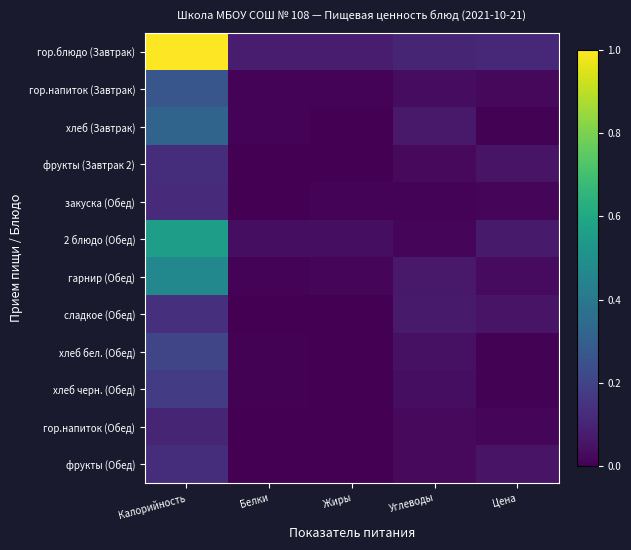

Reading left to right, what are all the values shown in this chart?

гор.блюдо (Завтрак): Калорийность=1.0	Белки=0.1	Жиры=0.1	Углеводы=0.1	Цена=0.1
гор.напиток (Завтрак): Калорийность=0.3	Белки=0.0	Жиры=0.0	Углеводы=0.0	Цена=0.0
хлеб (Завтрак): Калорийность=0.3	Белки=0.0	Жиры=0.0	Углеводы=0.1	Цена=0.0
фрукты (Завтрак 2): Калорийность=0.1	Белки=0.0	Жиры=0.0	Углеводы=0.0	Цена=0.1
закуска (Обед): Калорийность=0.1	Белки=0.0	Жиры=0.0	Углеводы=0.0	Цена=0.0
2 блюдо (Обед): Калорийность=0.6	Белки=0.0	Жиры=0.0	Углеводы=0.0	Цена=0.1
гарнир (Обед): Калорийность=0.5	Белки=0.0	Жиры=0.0	Углеводы=0.1	Цена=0.0
сладкое (Обед): Калорийность=0.1	Белки=0.0	Жиры=0.0	Углеводы=0.1	Цена=0.1
хлеб бел. (Обед): Калорийность=0.2	Белки=0.0	Жиры=0.0	Углеводы=0.0	Цена=0.0
хлеб черн. (Обед): Калорийность=0.2	Белки=0.0	Жиры=0.0	Углеводы=0.0	Цена=0.0
гор.напиток (Обед): Калорийность=0.1	Белки=0.0	Жиры=0.0	Углеводы=0.0	Цена=0.0
фрукты (Обед): Калорийность=0.1	Белки=0.0	Жиры=0.0	Углеводы=0.0	Цена=0.1